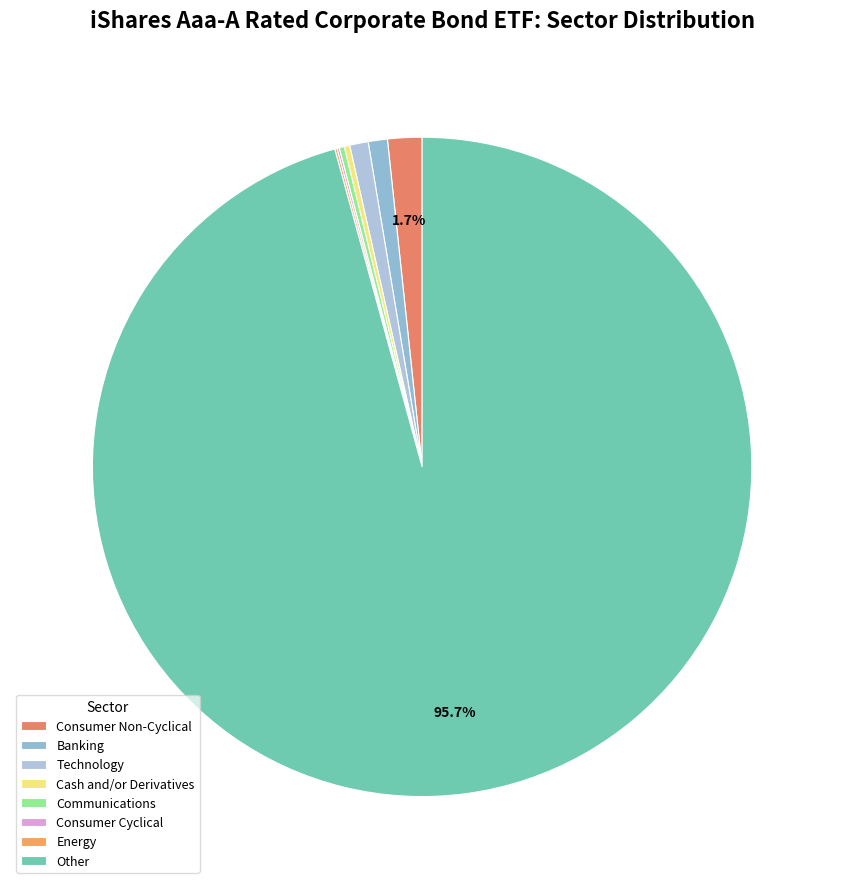

Does Energy represent more than half of the total?

No